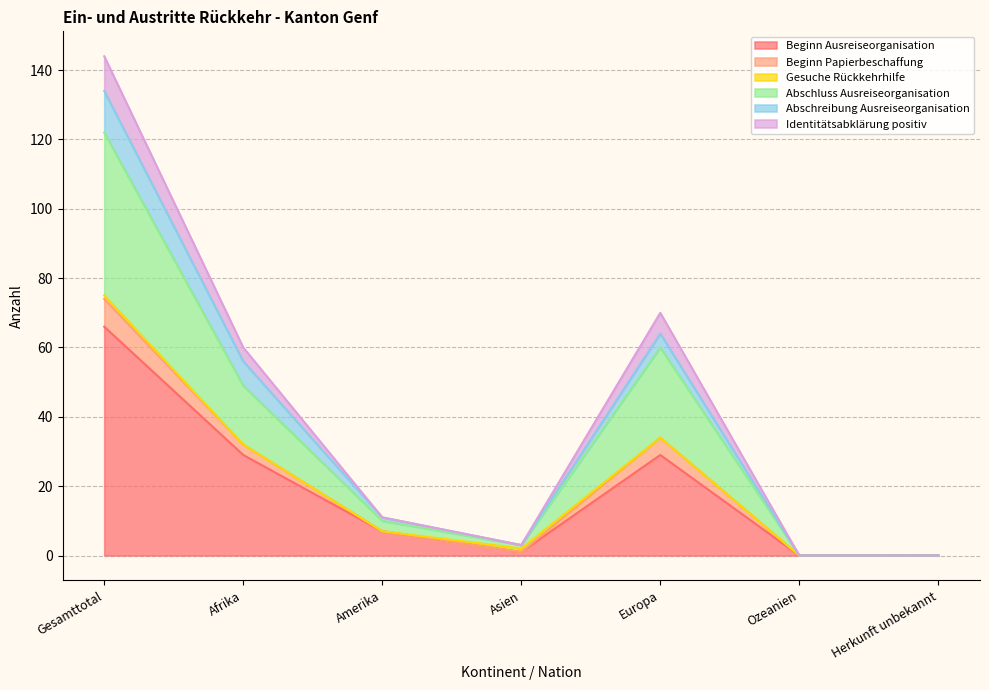

The value of Abschluss Ausreiseorganisation at Ozeanien is 0. True or false?

True